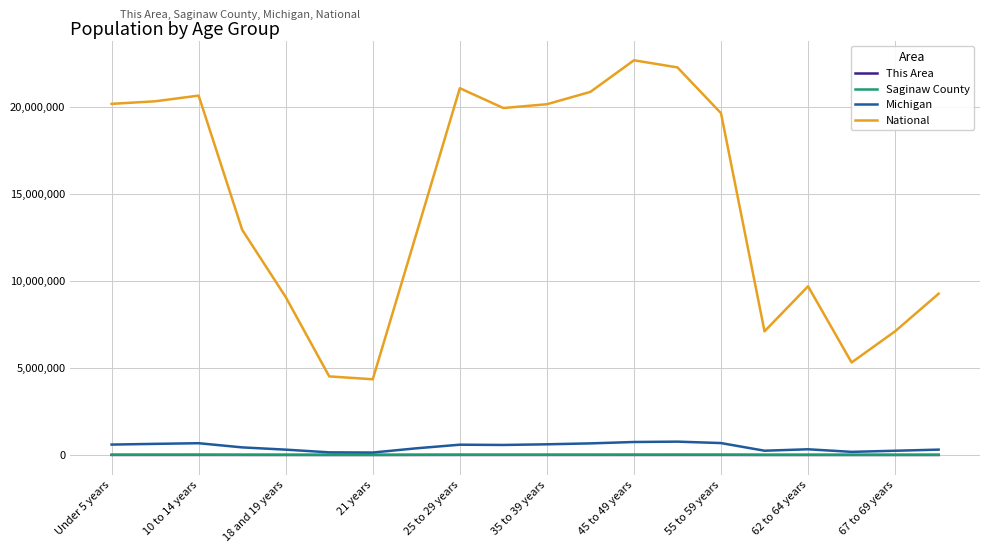

How many series are shown in this chart?

4